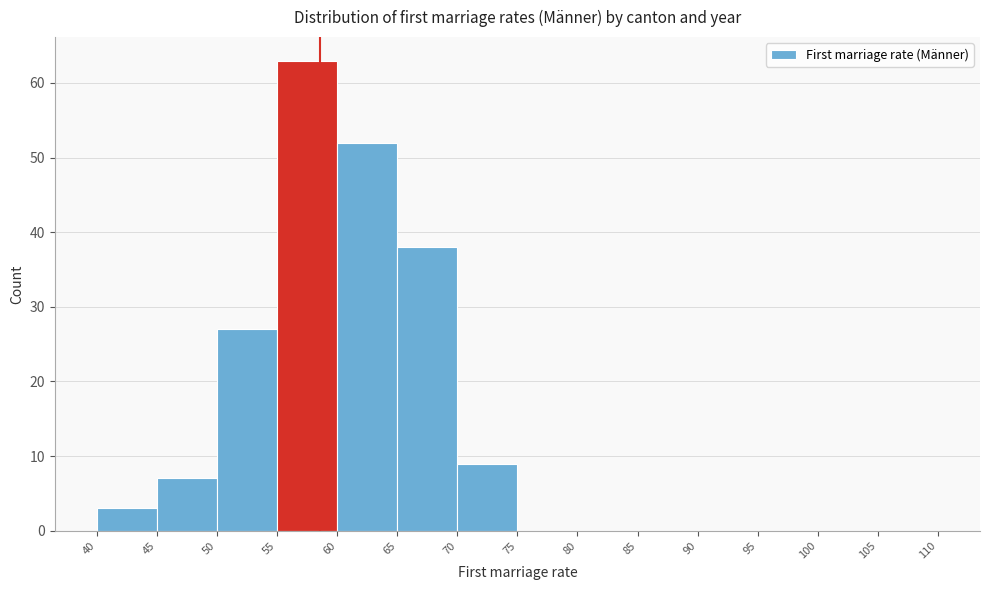

Reading left to right, transcribe this chart: for each bar, give the range it covers on the x-axis and its height. The values are not printed on the chart, so give them approximately, as read against the axis.

40 to 45: 3
45 to 50: 7
50 to 55: 27
55 to 60: 63
60 to 65: 52
65 to 70: 38
70 to 75: 9
75 to 80: 0
80 to 85: 0
85 to 90: 0
90 to 95: 0
95 to 100: 0
100 to 105: 0
105 to 110: 0